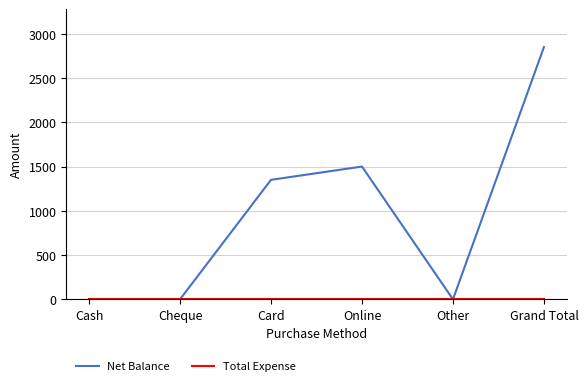

Which series changed the most between Card and Other?

Net Balance